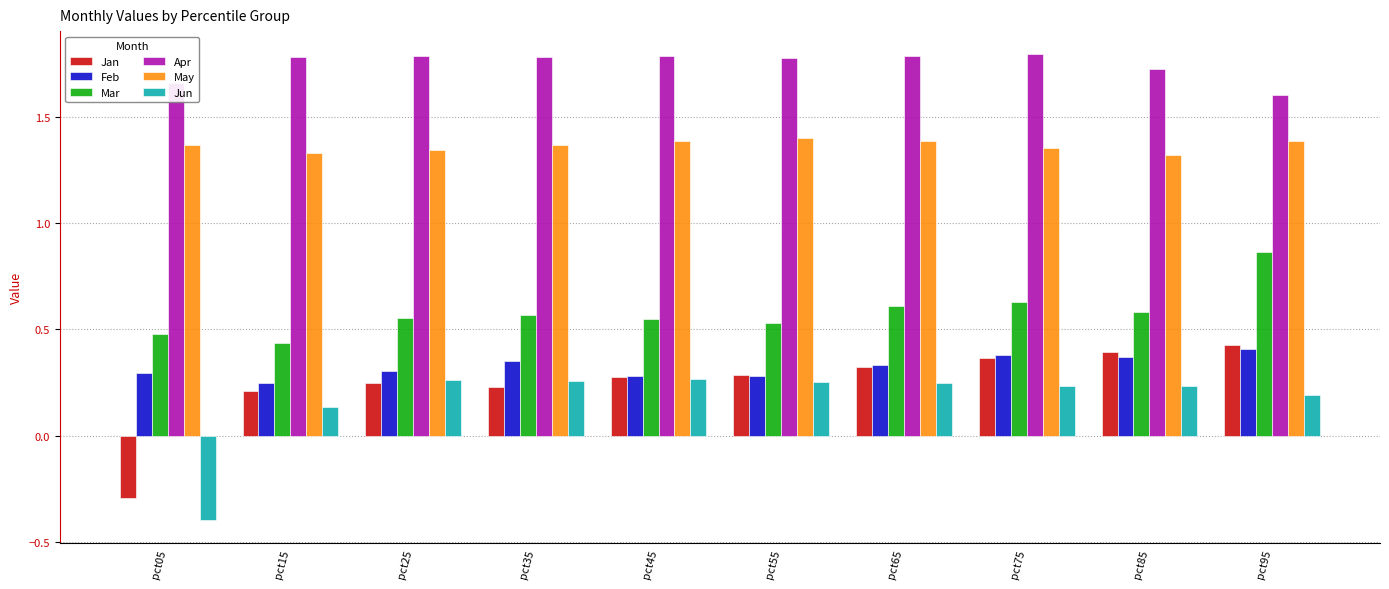

What is the sum of all Jan values?

2.5